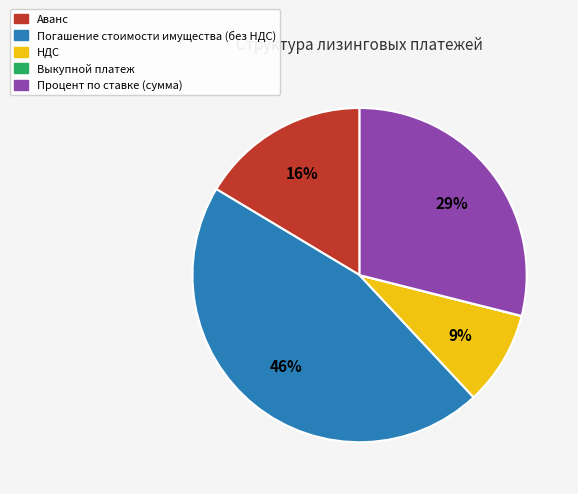

What is the largest slice in the pie chart?

Погашение стоимости имущества (без НДС)